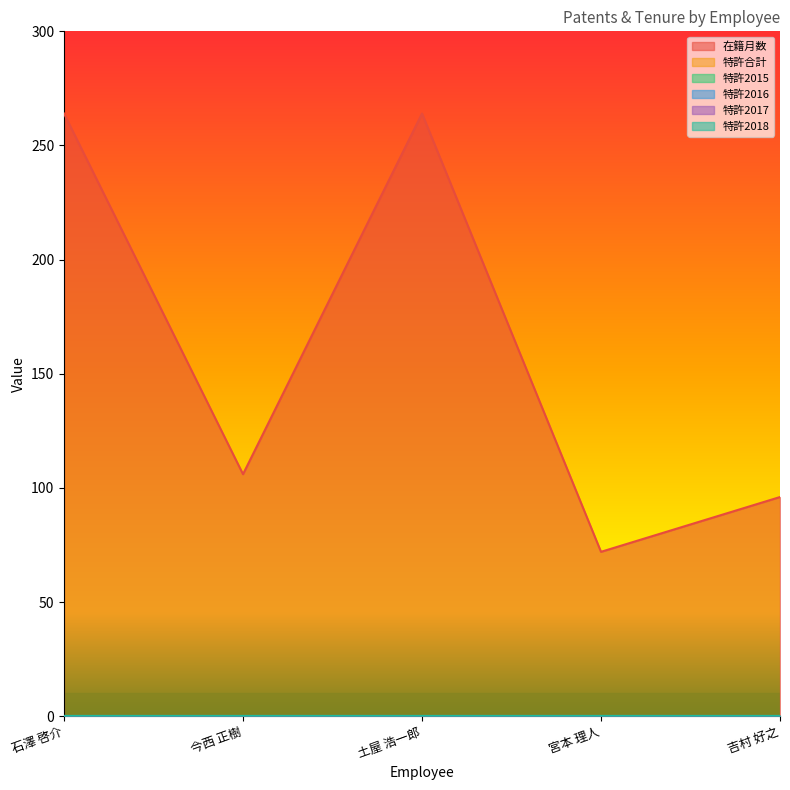

True or false: 特許2015 and 特許2017 intersect in this chart.

False